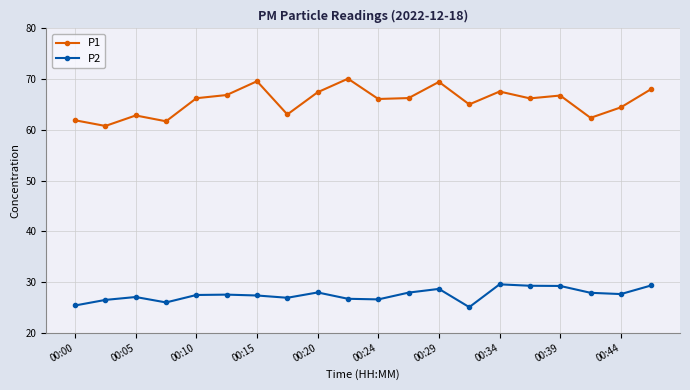

True or false: P2 and P1 intersect in this chart.

False